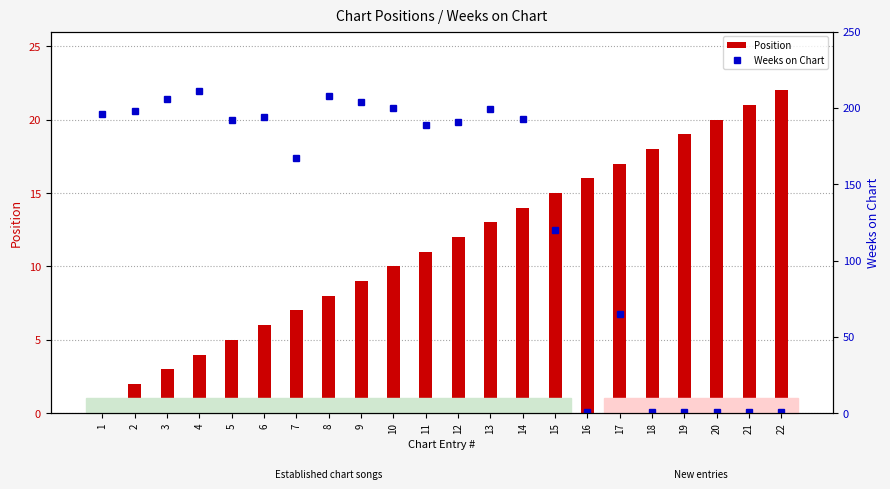

The value of Position at 9 is 4. True or false?

False